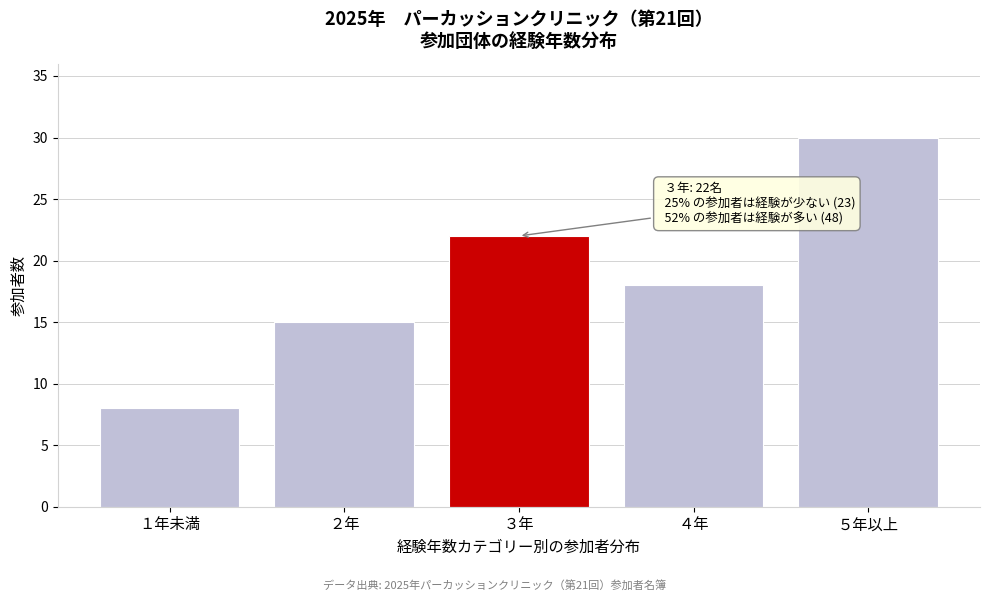

Reading left to right, transcribe all the data shown in this chart.

１年未満=8	２年=15	３年=22	４年=18	５年以上=30